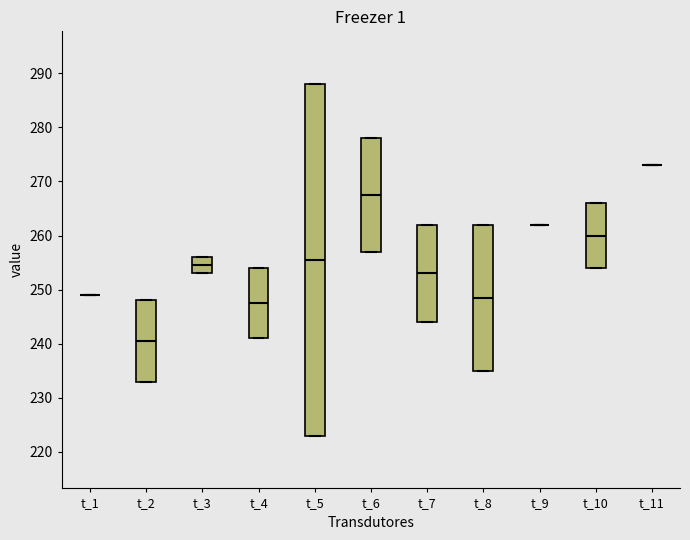

Reading left to right, transcribe this box plot: for each box, give where its median line is, the range the box spans, and where its two whiskers end, as read against the y-axis. The values are not printed on the chart, so give them approximately, as read against the axis.

t_1: box collapsed to a line at 249, whiskers 249 to 249
t_2: median 241, box 233 to 248, whiskers 233 to 248
t_3: median 255, box 253 to 256, whiskers 253 to 256
t_4: median 248, box 241 to 254, whiskers 241 to 254
t_5: median 256, box 223 to 288, whiskers 223 to 288
t_6: median 268, box 257 to 278, whiskers 257 to 278
t_7: median 253, box 244 to 262, whiskers 244 to 262
t_8: median 249, box 235 to 262, whiskers 235 to 262
t_9: box collapsed to a line at 262, whiskers 262 to 262
t_10: median 260, box 254 to 266, whiskers 254 to 266
t_11: box collapsed to a line at 273, whiskers 273 to 273